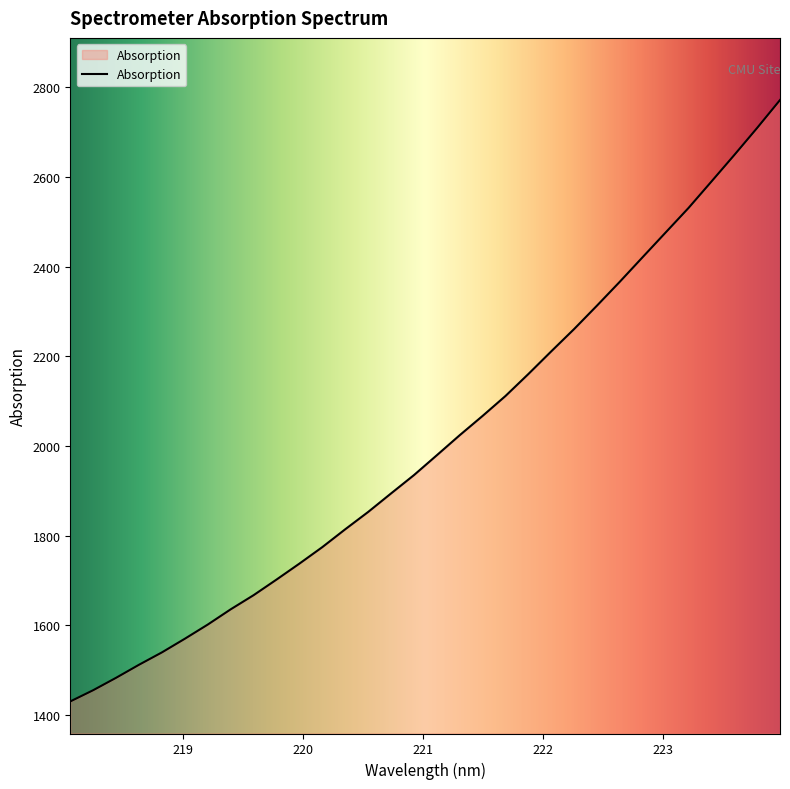

What is the greatest value displayed?

2772.0